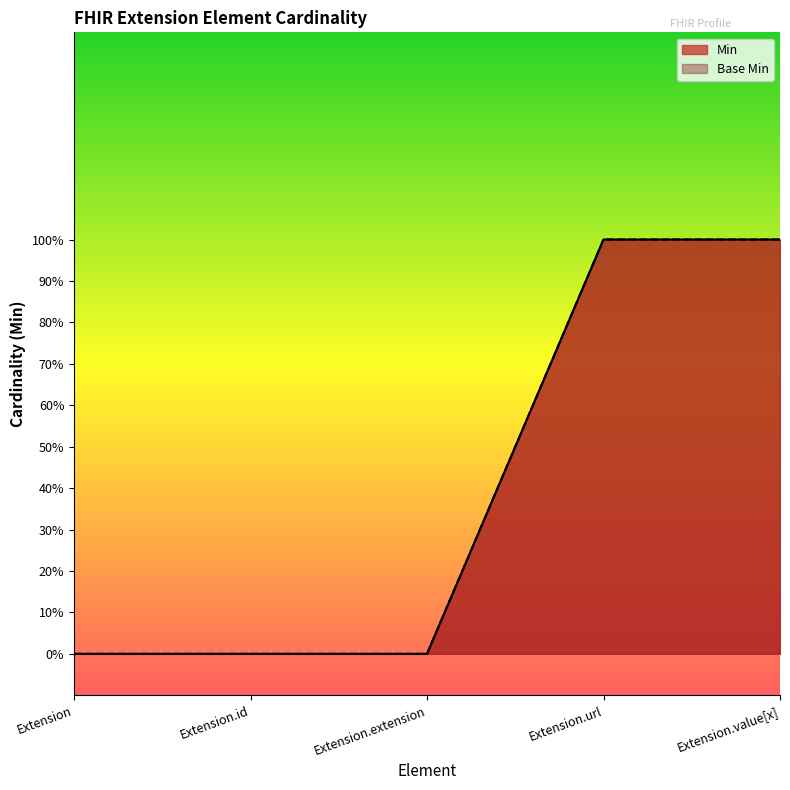

Which series has the largest total across all categories?

Min